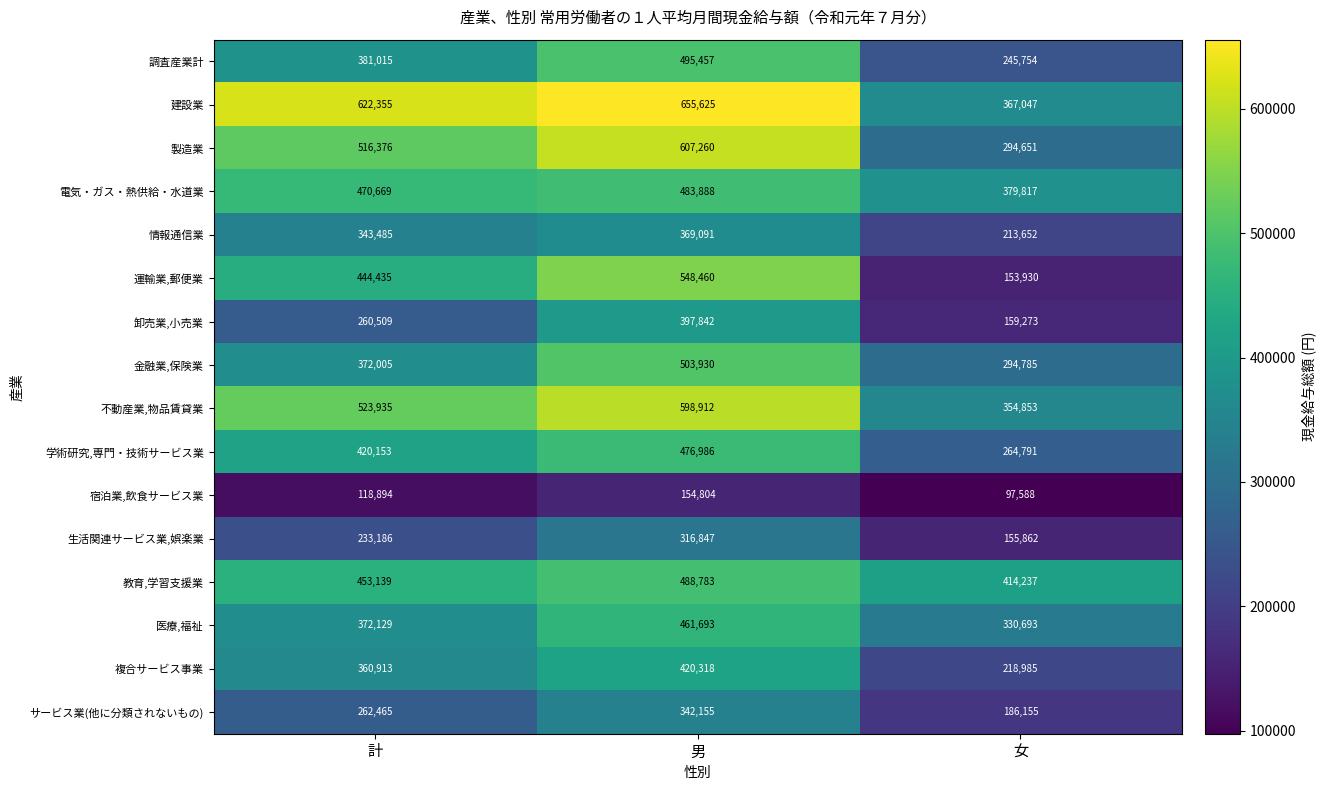

What is the sum of the 建設業 values at 男 and 女?

1022672